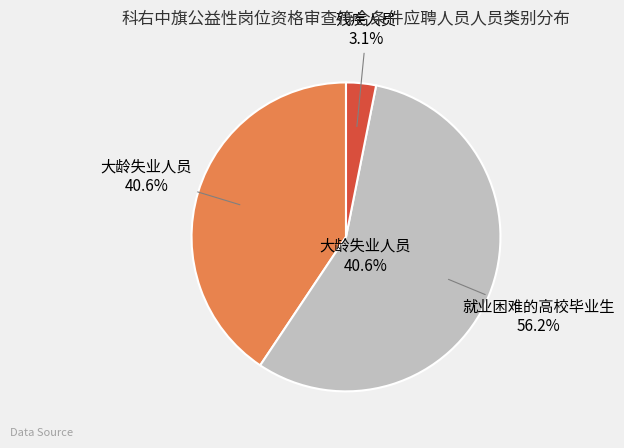

Which slice is the largest?

就业困难的高校毕业生